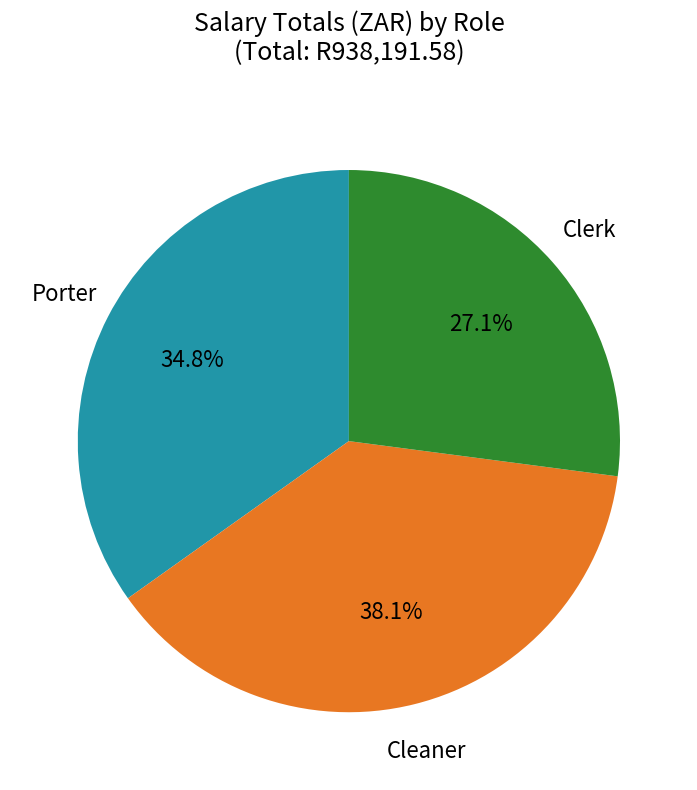

Is there a majority slice in this chart?

No